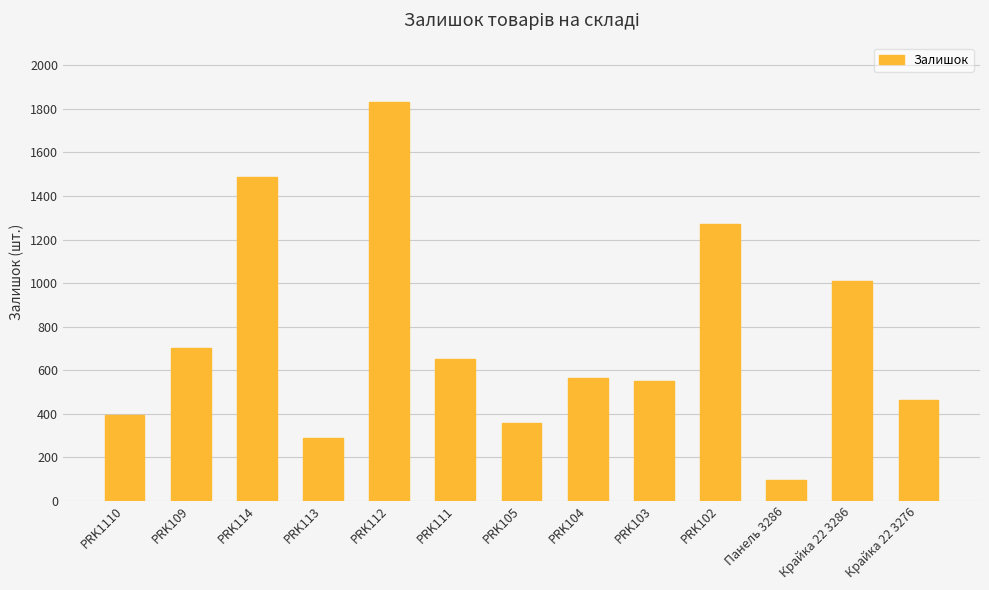

Reading left to right, transcribe all the data shown in this chart.

396	704	1487	287	1830	649	358	564	551	1273	97	1008	465